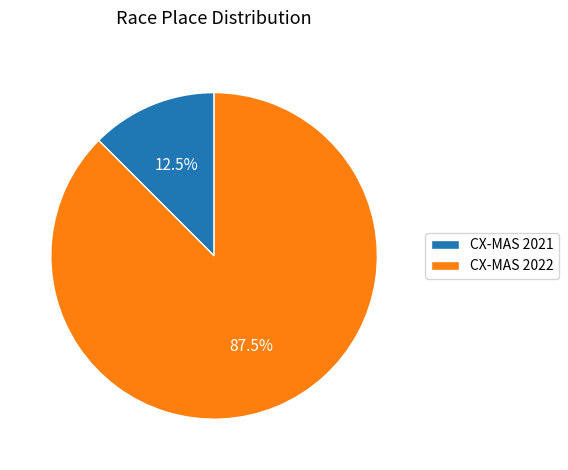

Does any single category account for the majority?

Yes